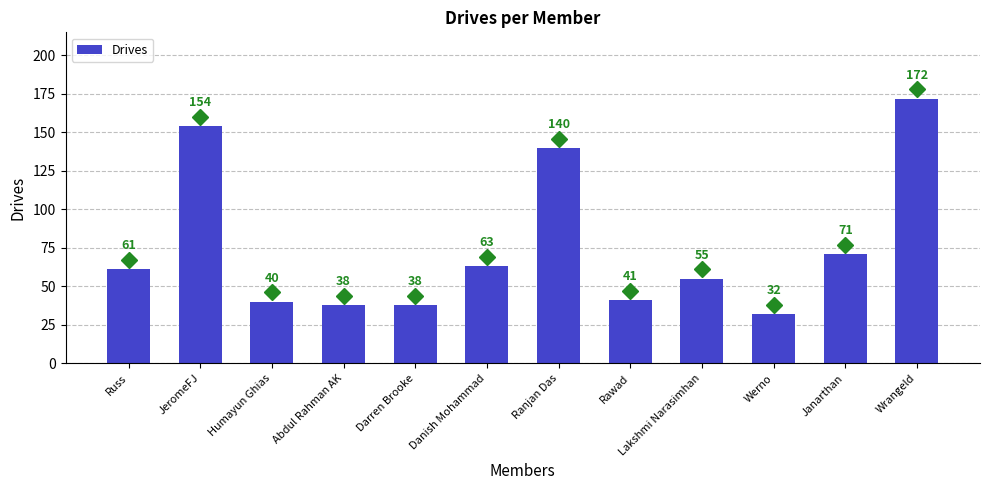

Reading left to right, what are all the values shown in this chart?

61	154	40	38	38	63	140	41	55	32	71	172